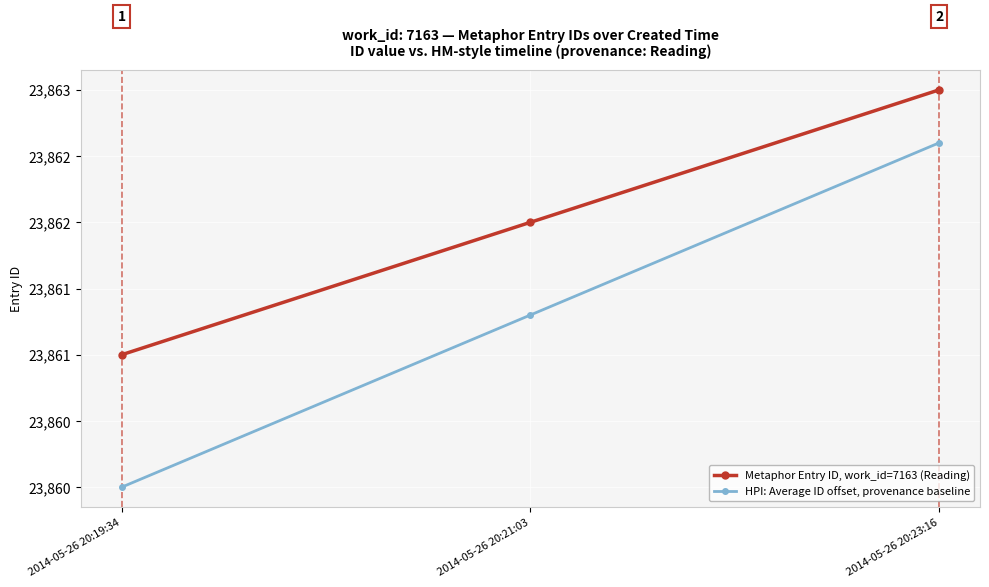

What is the difference between the Metaphor Entry ID, work_id=7163 (Reading) values at 2014-05-26 20:23:16 and 2014-05-26 20:21:03?

1.0